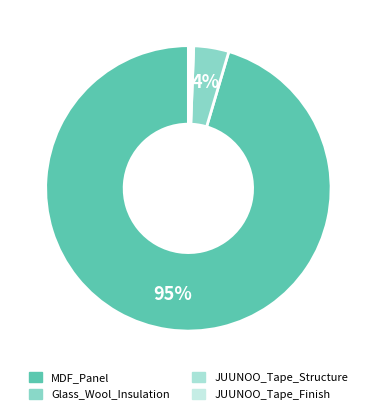

Count the number of slices in the pie.

4